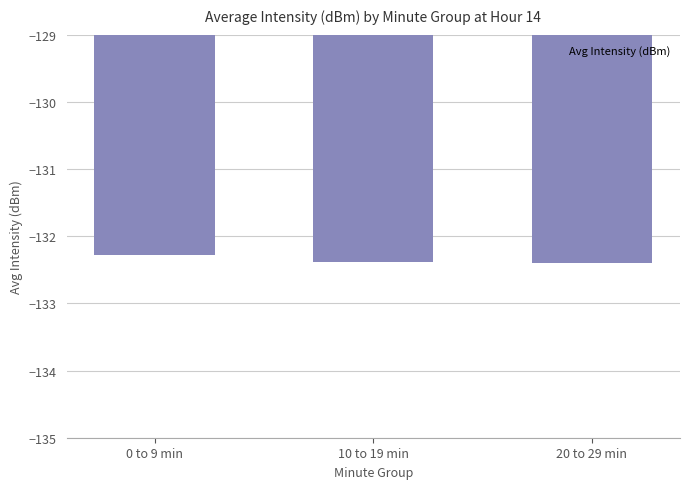

What is the sum of all values?

-397.0